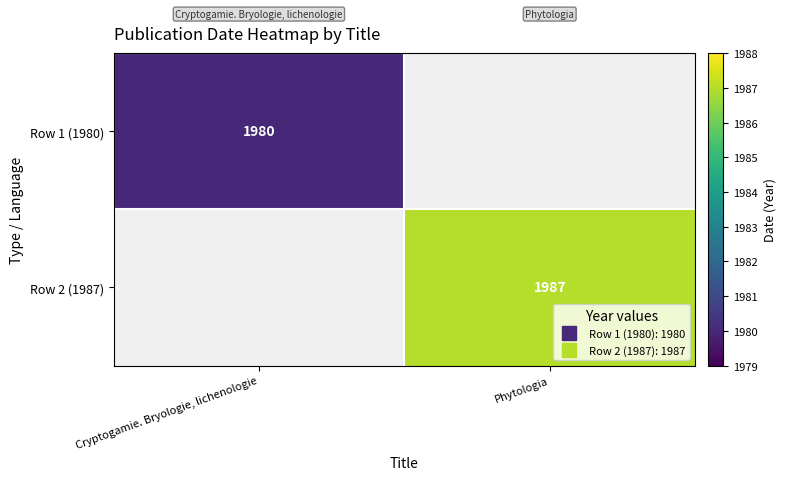

List the series in order of their overall mean, lowest first.

Row 1 (1980), Row 2 (1987)